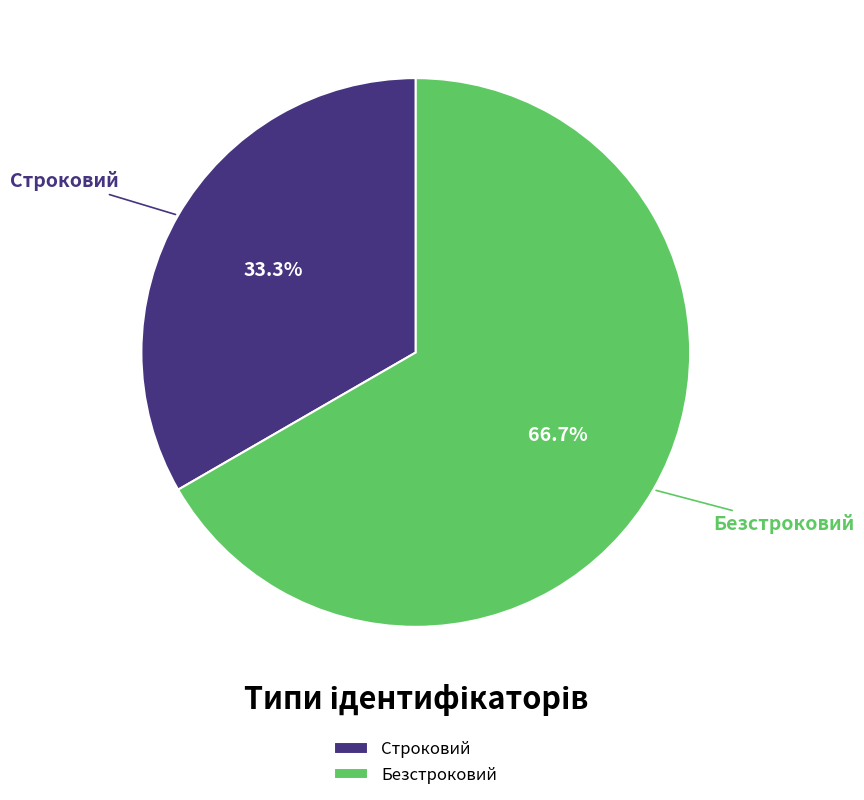

Does any single category account for the majority?

Yes